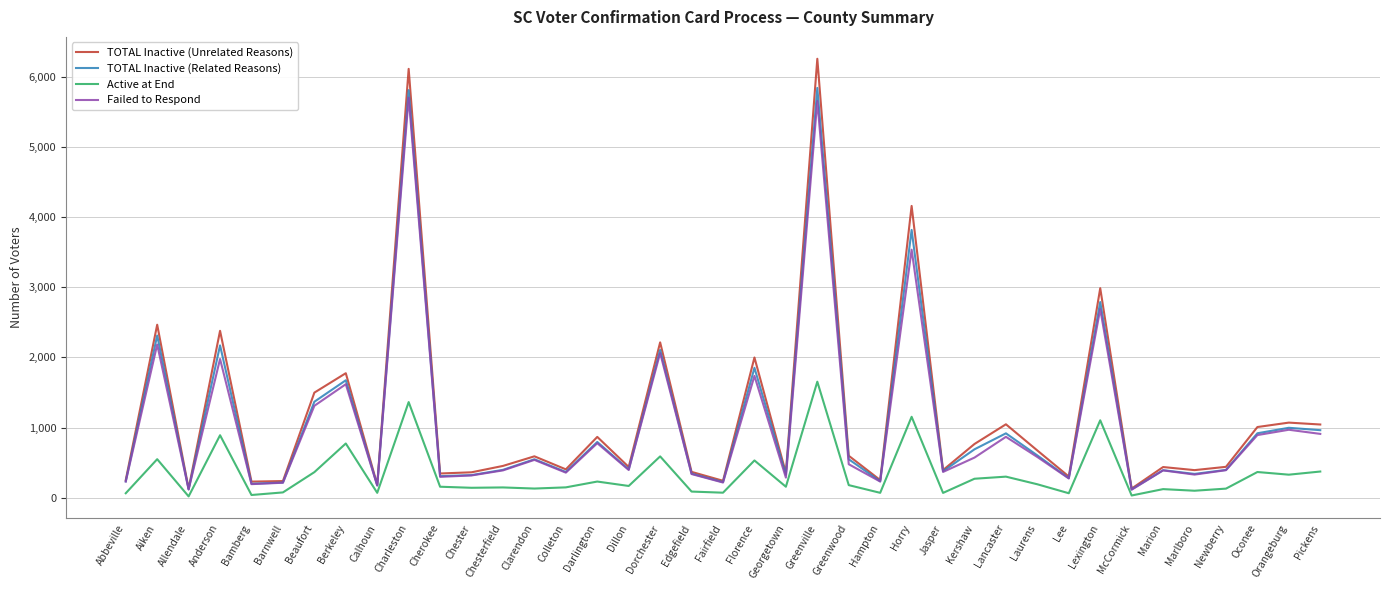

What position from the left is Laurens?

30